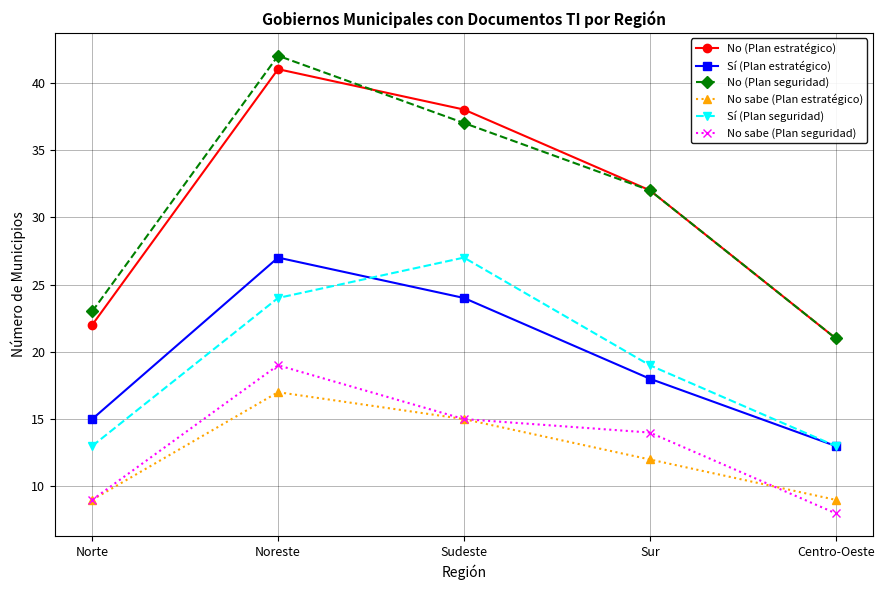

Rank the series at Noreste from highest to lowest value.

No (Plan seguridad), No (Plan estratégico), Sí (Plan estratégico), Sí (Plan seguridad), No sabe (Plan seguridad), No sabe (Plan estratégico)